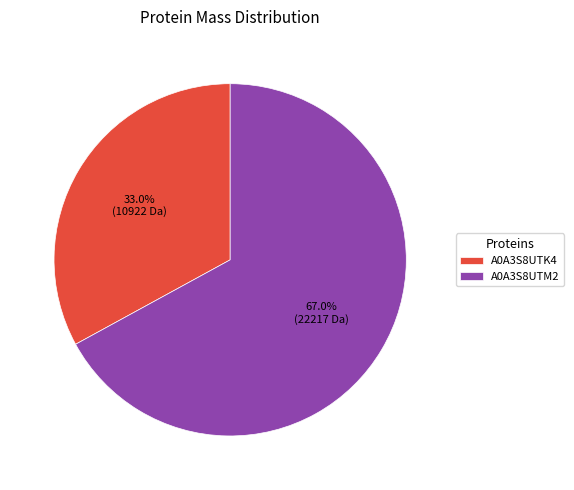

True or false: A0A3S8UTK4 accounts for 33% of the total.

True